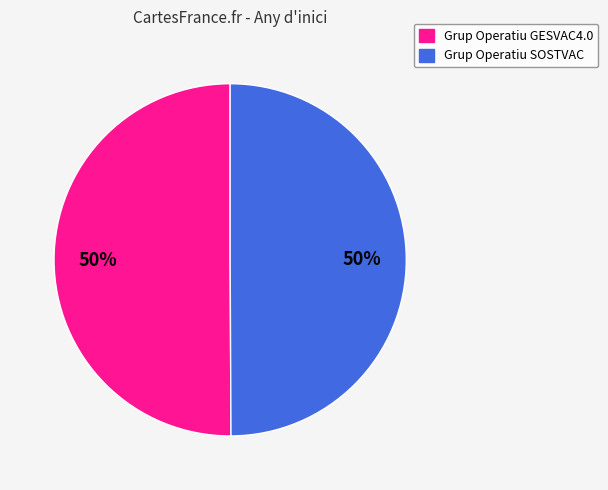

Combined, do Grup Operatiu GESVAC4.0 and Grup Operatiu SOSTVAC account for over 50%?

Yes